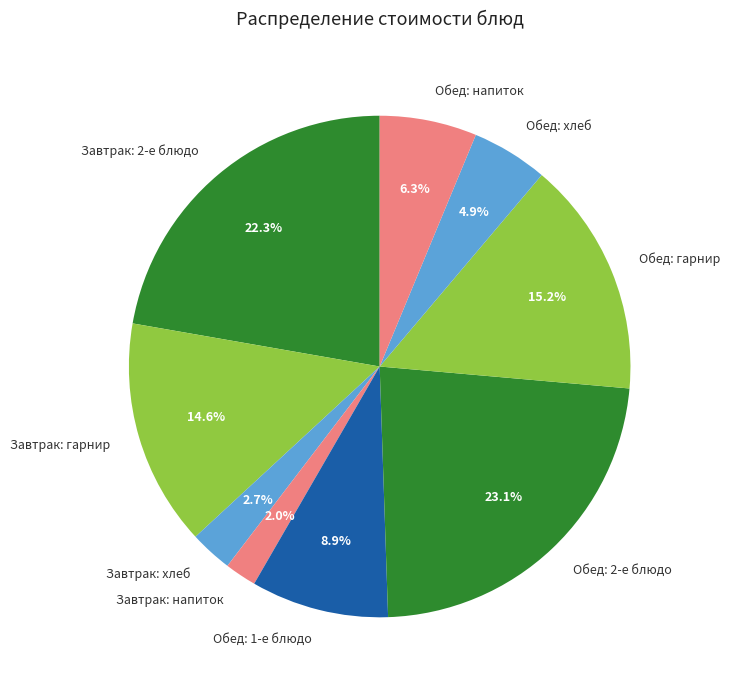

How many slices are in this pie chart?

9